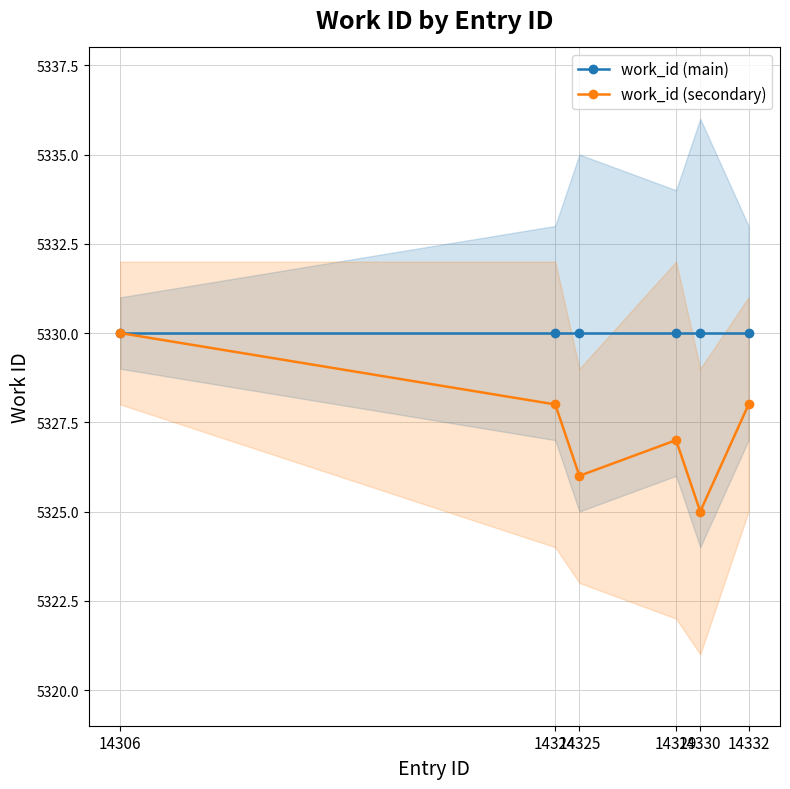

Reading left to right, extract all data points from this chart.

work_id (main): 14306=5330	14324=5330	14325=5330	14329=5330	14330=5330	14332=5330
work_id (secondary): 14306=5330	14324=5328	14325=5326	14329=5327	14330=5325	14332=5328